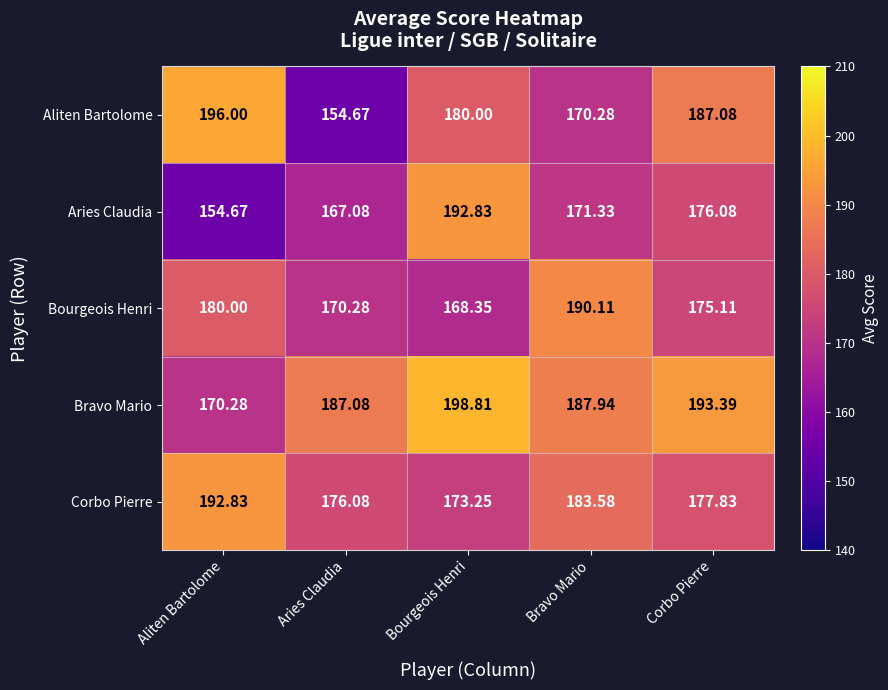

What is the minimum value shown in the chart?

154.7